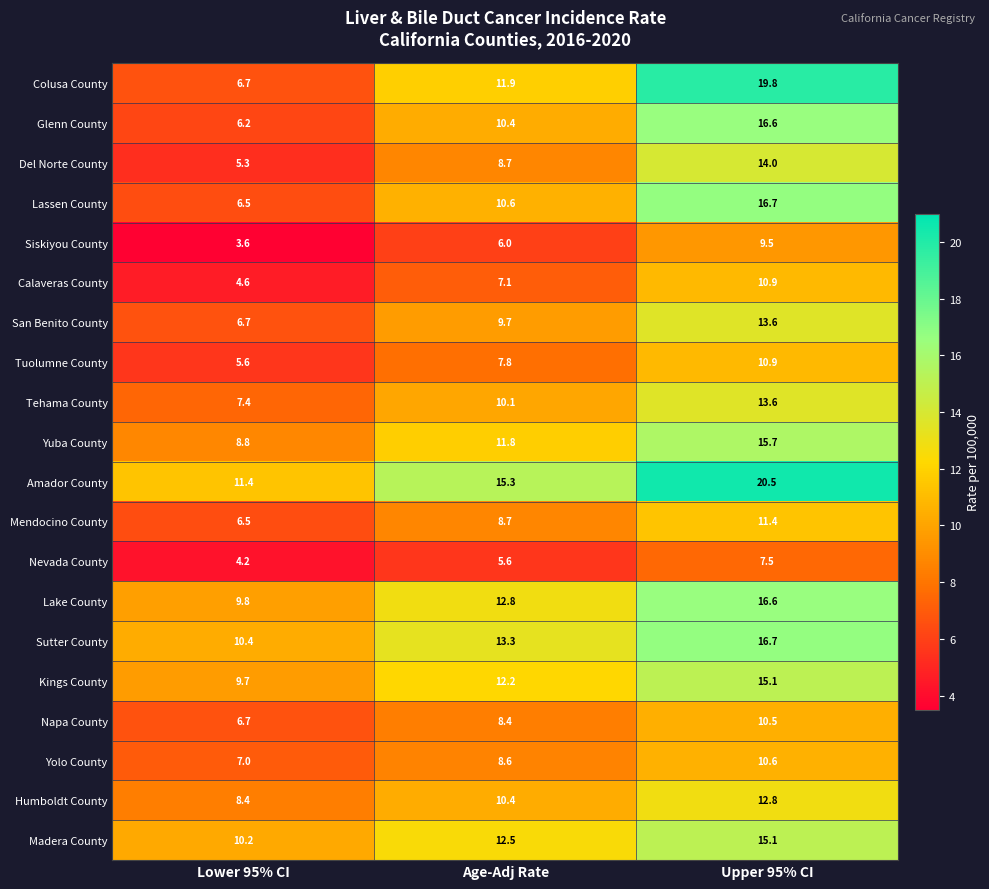

What is the difference between the second highest and minimum values in the Lake County series?

3.0